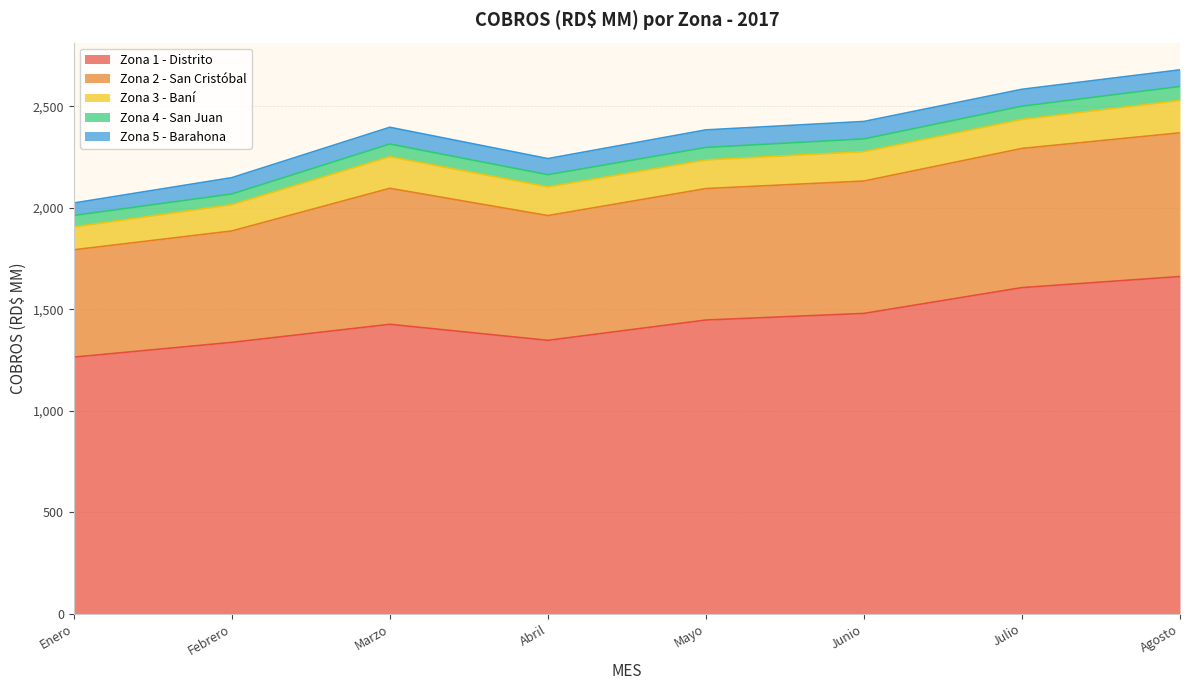

What is the average value of the Zona 3 - Baní series?

141.0